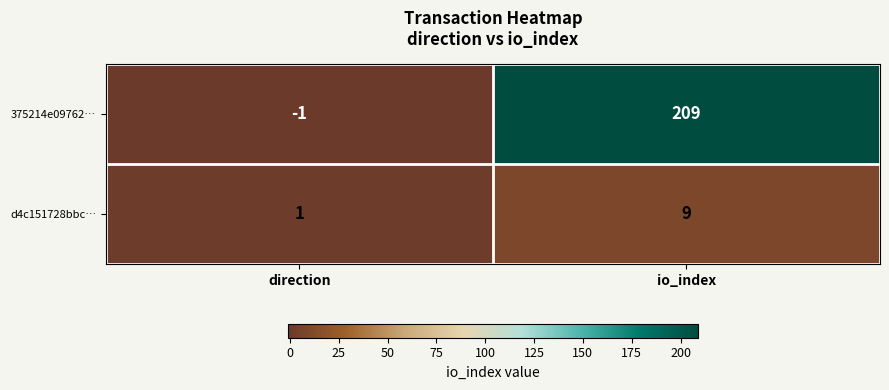

Reading left to right, list all the values displayed in this chart.

375214e09762…: -1	209
d4c151728bbc…: 1	9